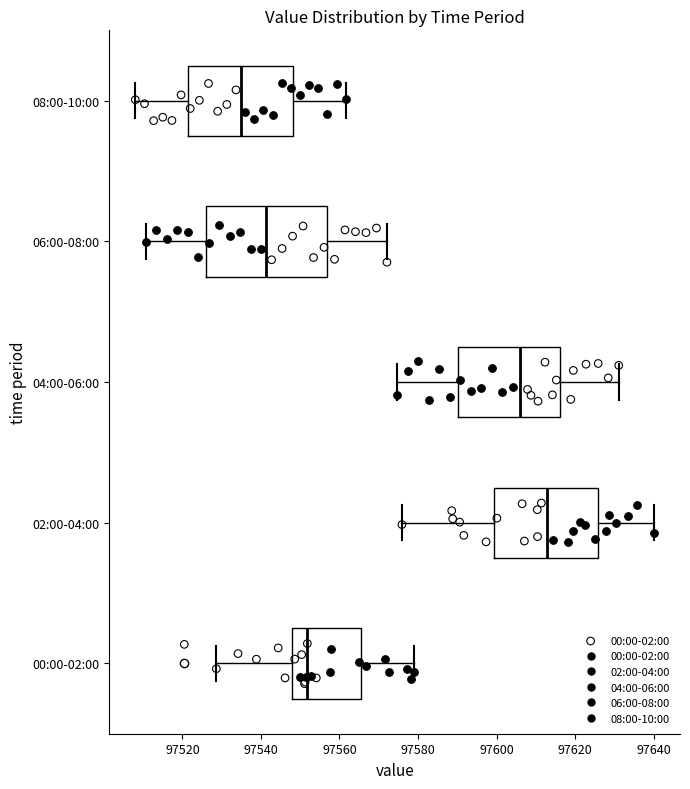

Which box has the furthest to the right median line?

02:00-04:00